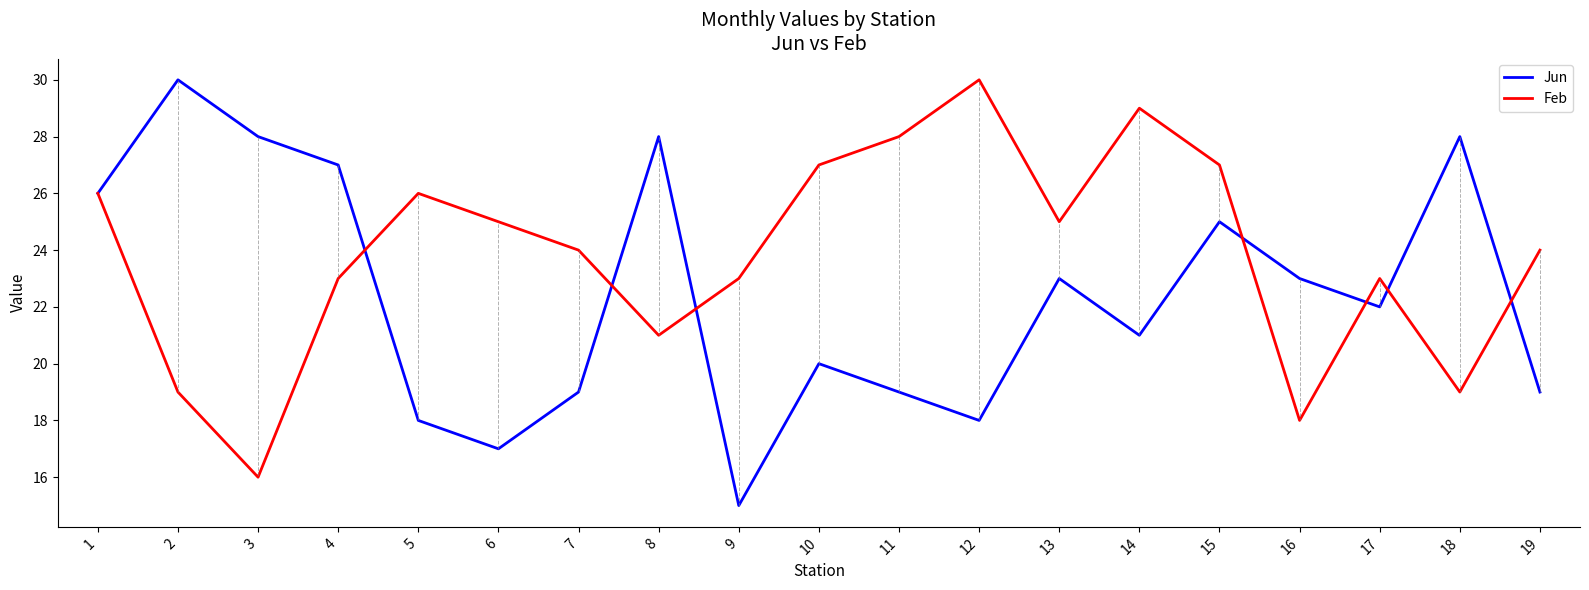

What is the approximate value of Feb at 14?

29